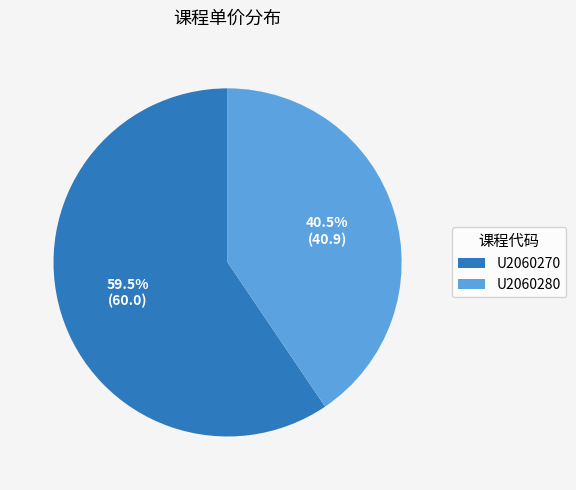

How much of the chart is everything except U2060270?

40.5%